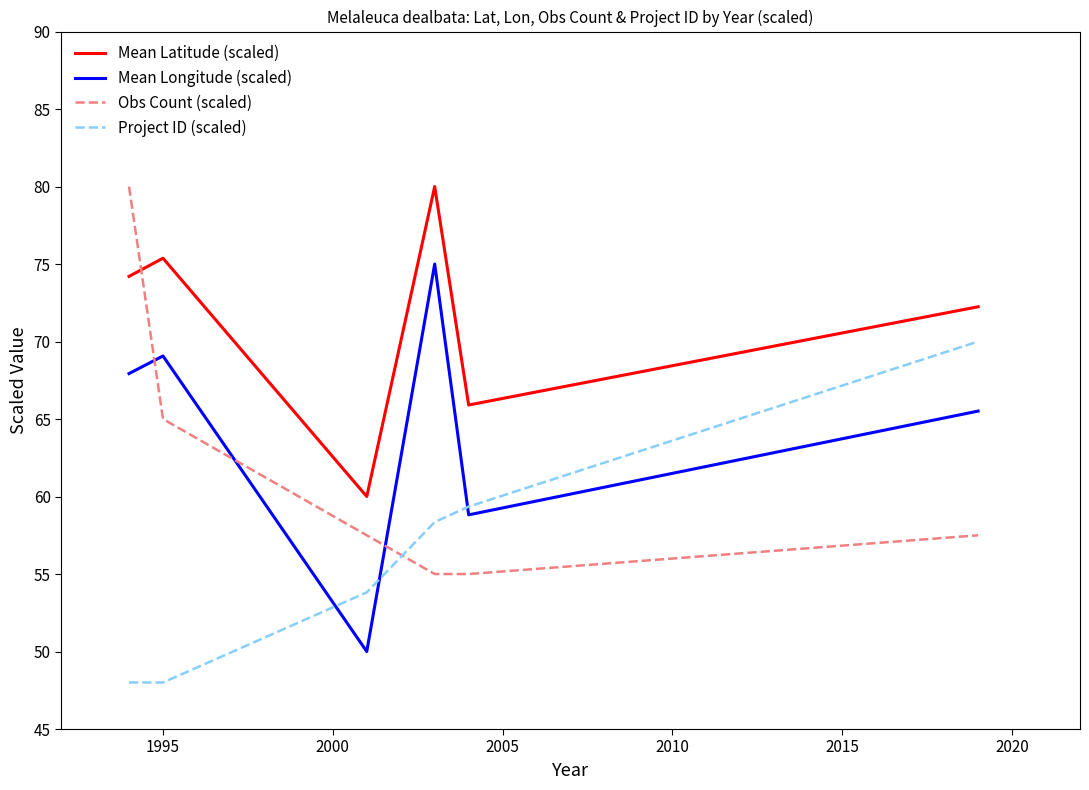

How many lines are shown in the chart?

4